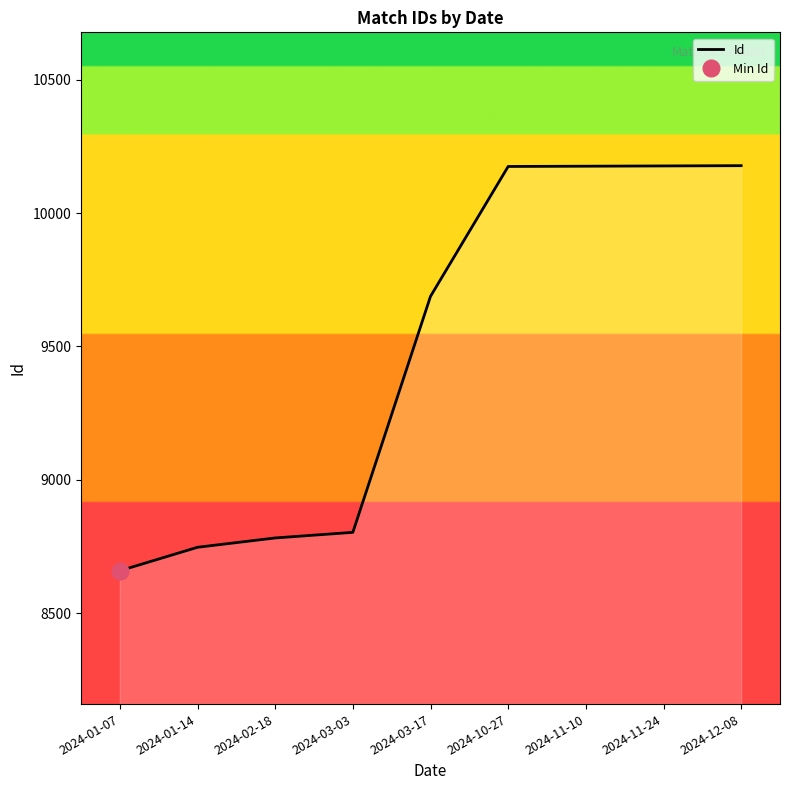

Reading left to right, what are all the values shown in this chart?

2024-01-07=8659	2024-01-14=8747	2024-02-18=8782	2024-03-03=8803	2024-03-17=9688	2024-10-27=10175	2024-11-10=10176	2024-11-24=10177	2024-12-08=10178